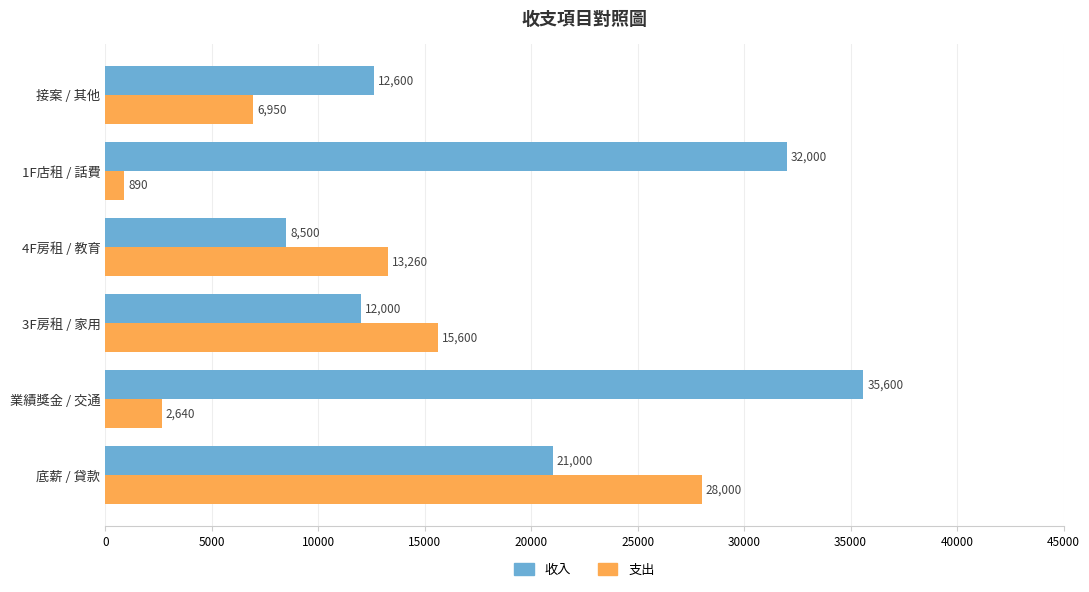

The value of 支出 at 接案 / 其他 is 1523. True or false?

False